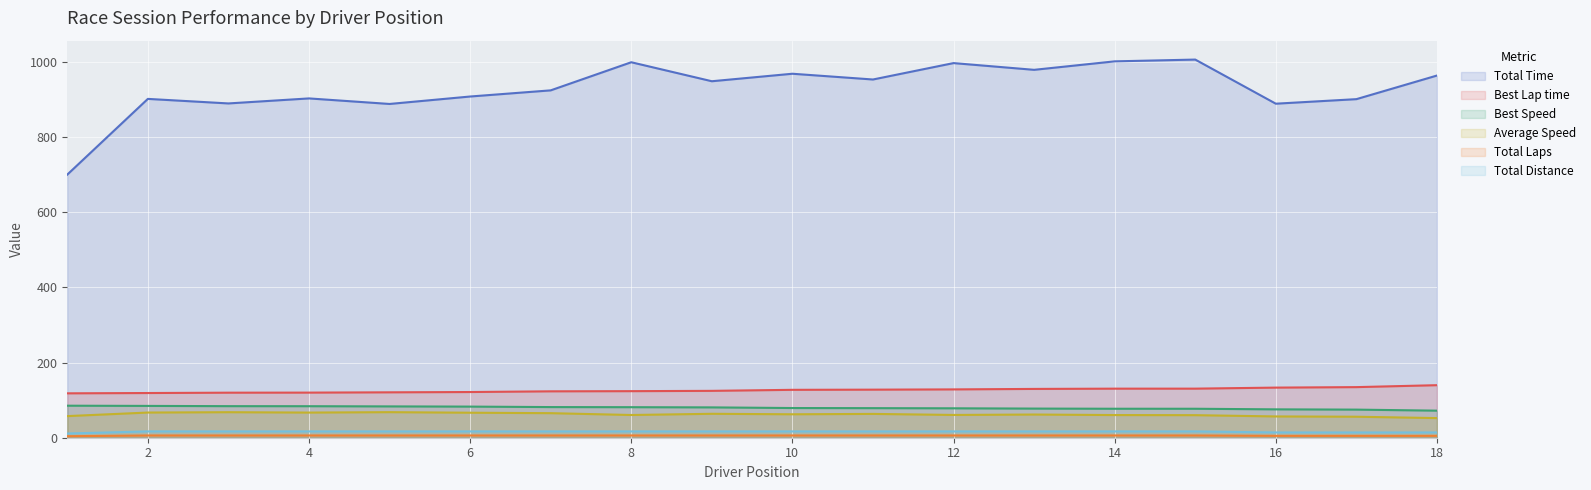

How many lines are shown in the chart?

6